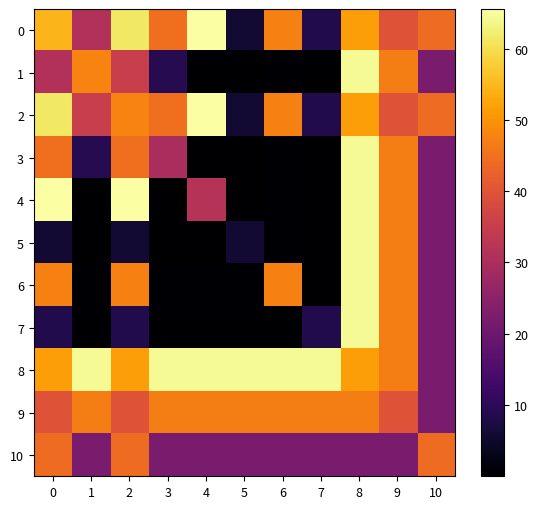

Count the number of categories in the chart.

11